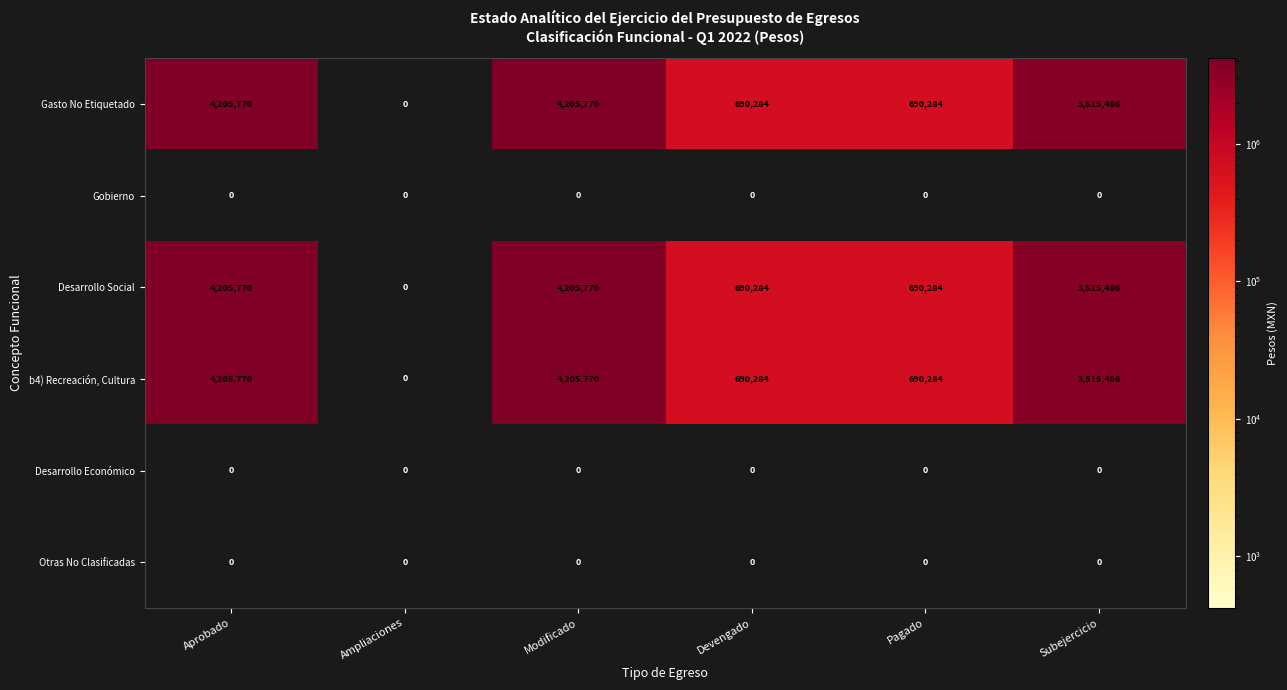

What is the difference between the highest and lowest values at Pagado?

690284